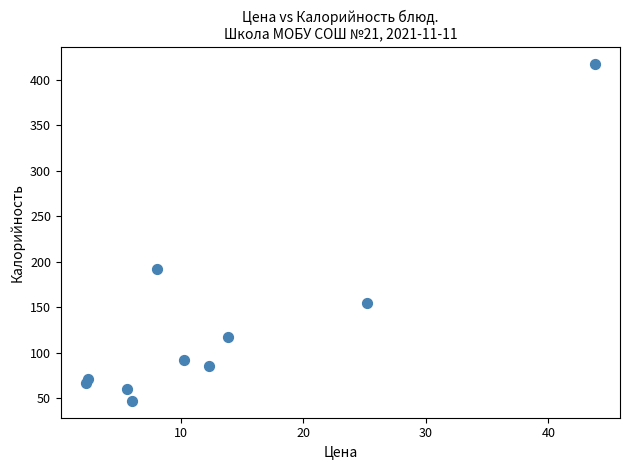

What is the range of X values (max minus min)?

41.5